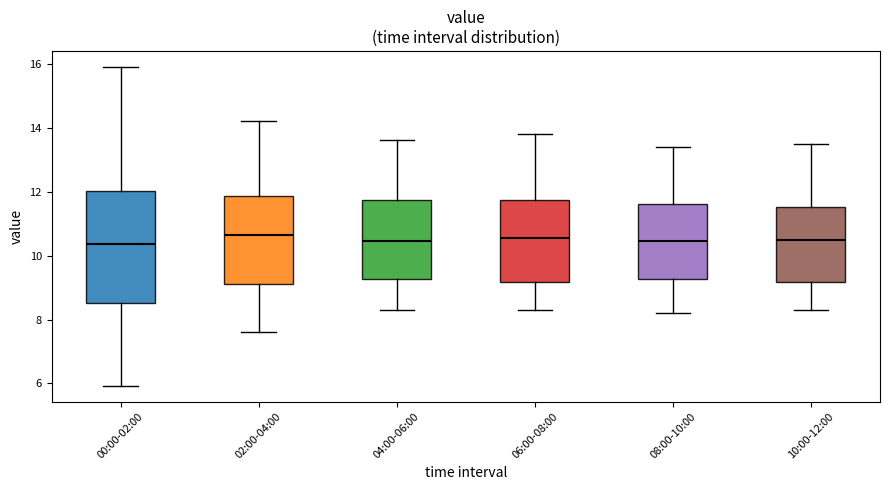

Which box is the tallest, from its lower edge to its upper edge?

00:00-02:00